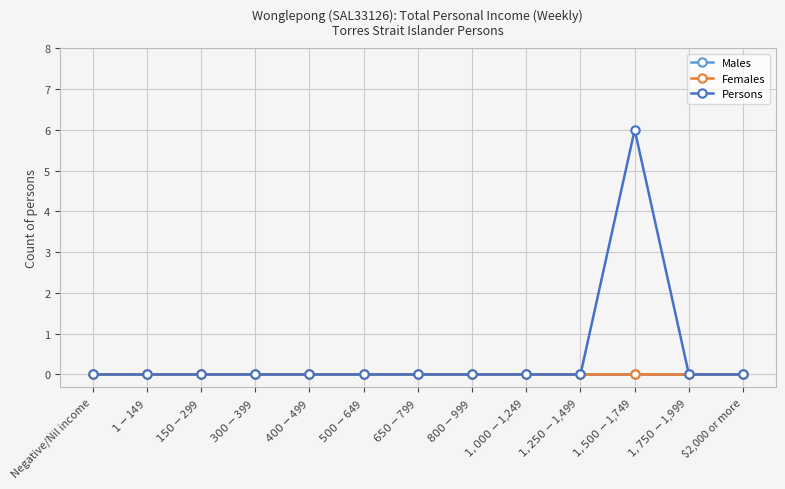

Does the chart have visible grid lines?

Yes